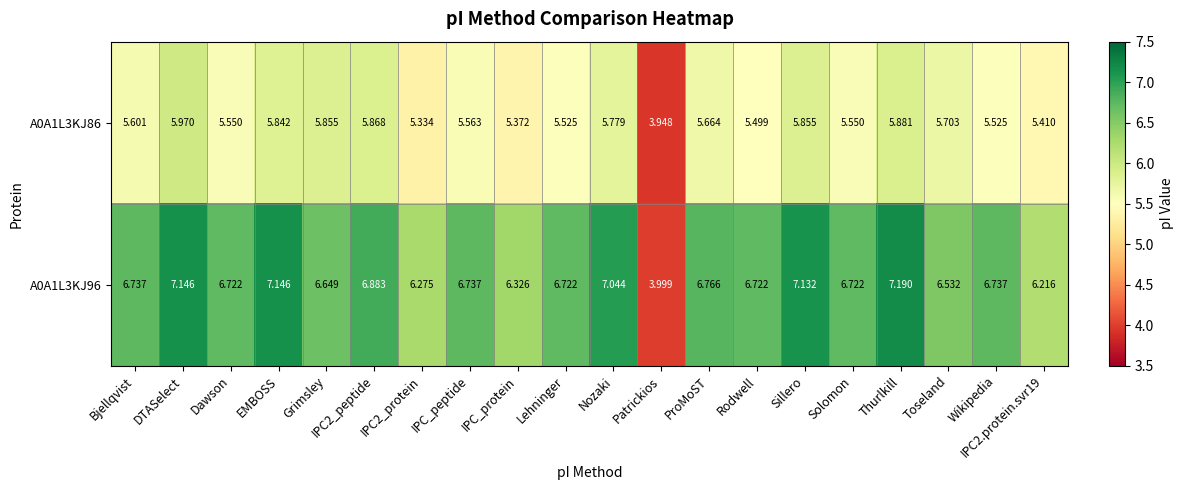

Which category has the lowest value across all series?

Patrickios